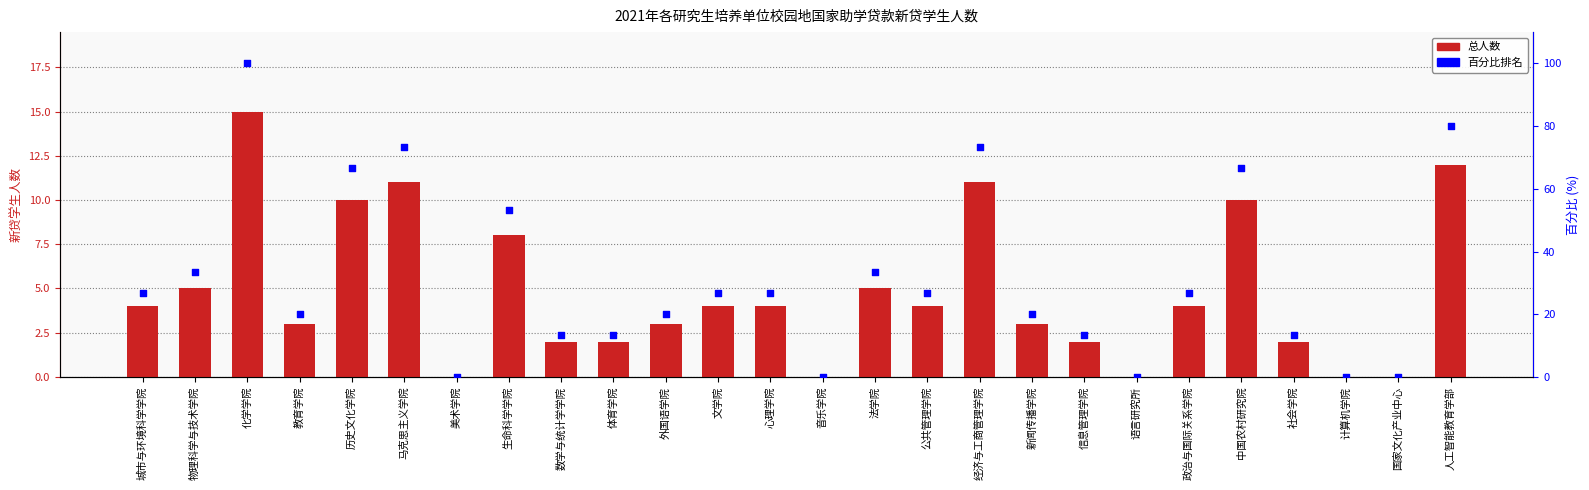

At how many categories does at least one series exceed 23?

14